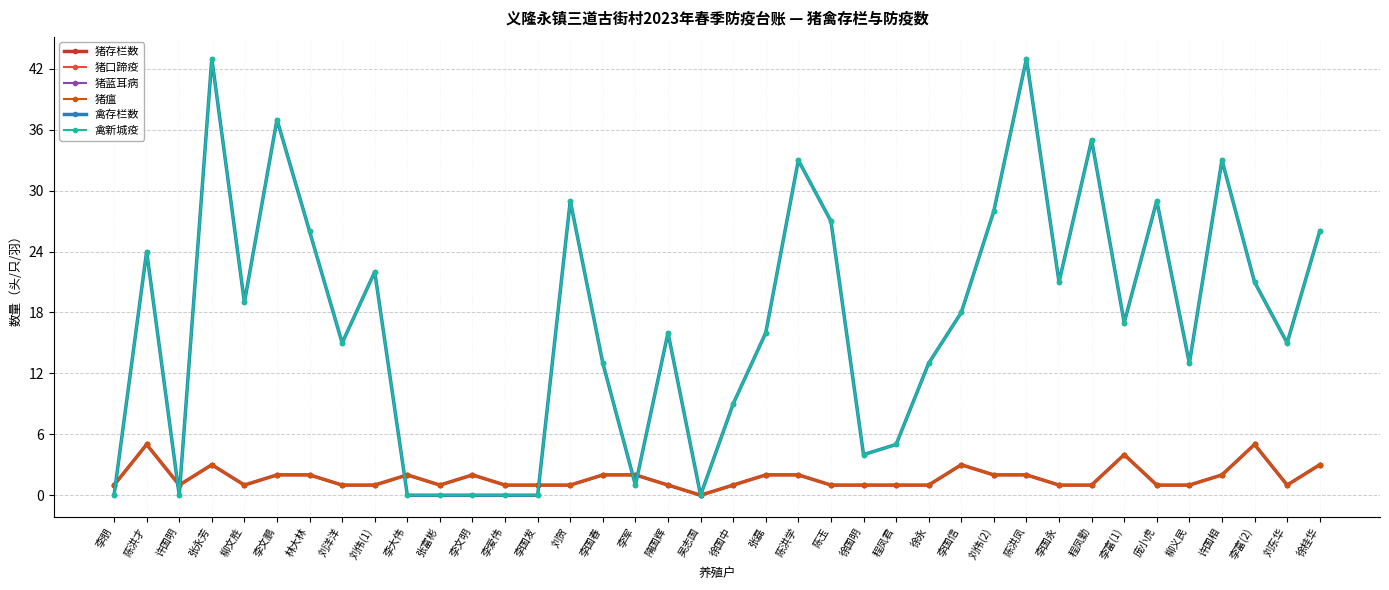

The value of 猪瘟 at 李国春 is 0. True or false?

False